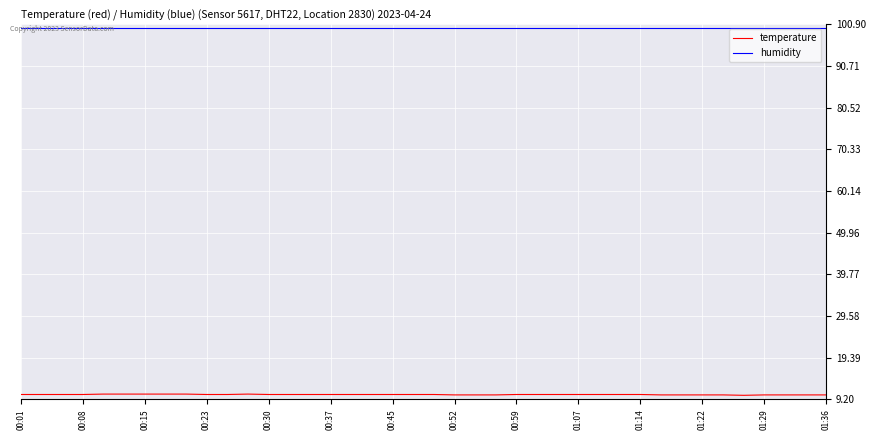

Rank the series by their average value, from highest to lowest.

humidity, temperature